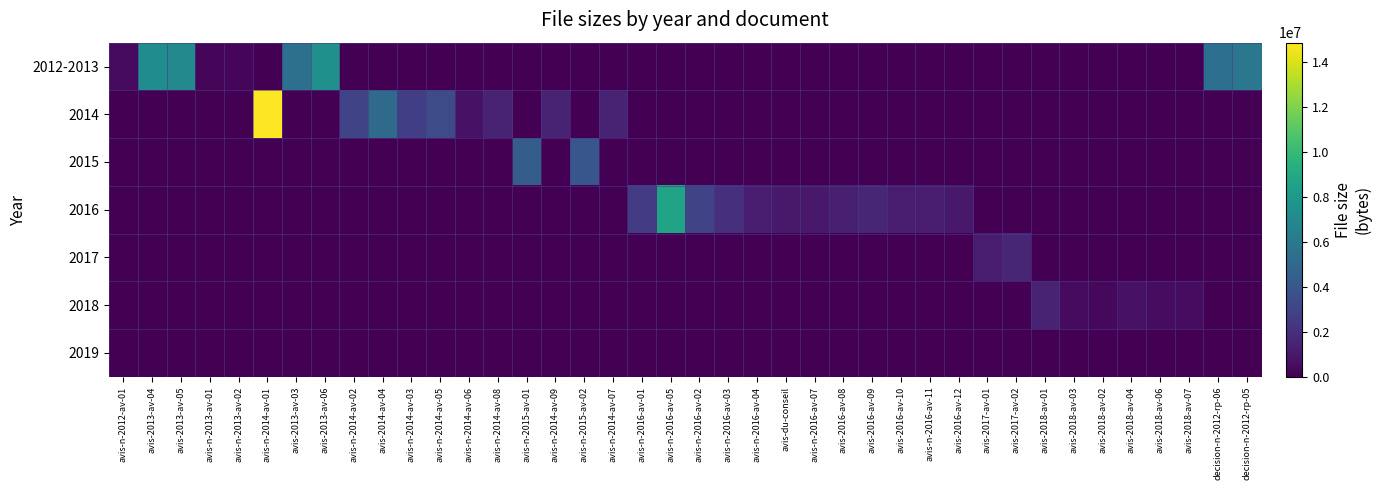

How many distinct data groups are displayed?

7